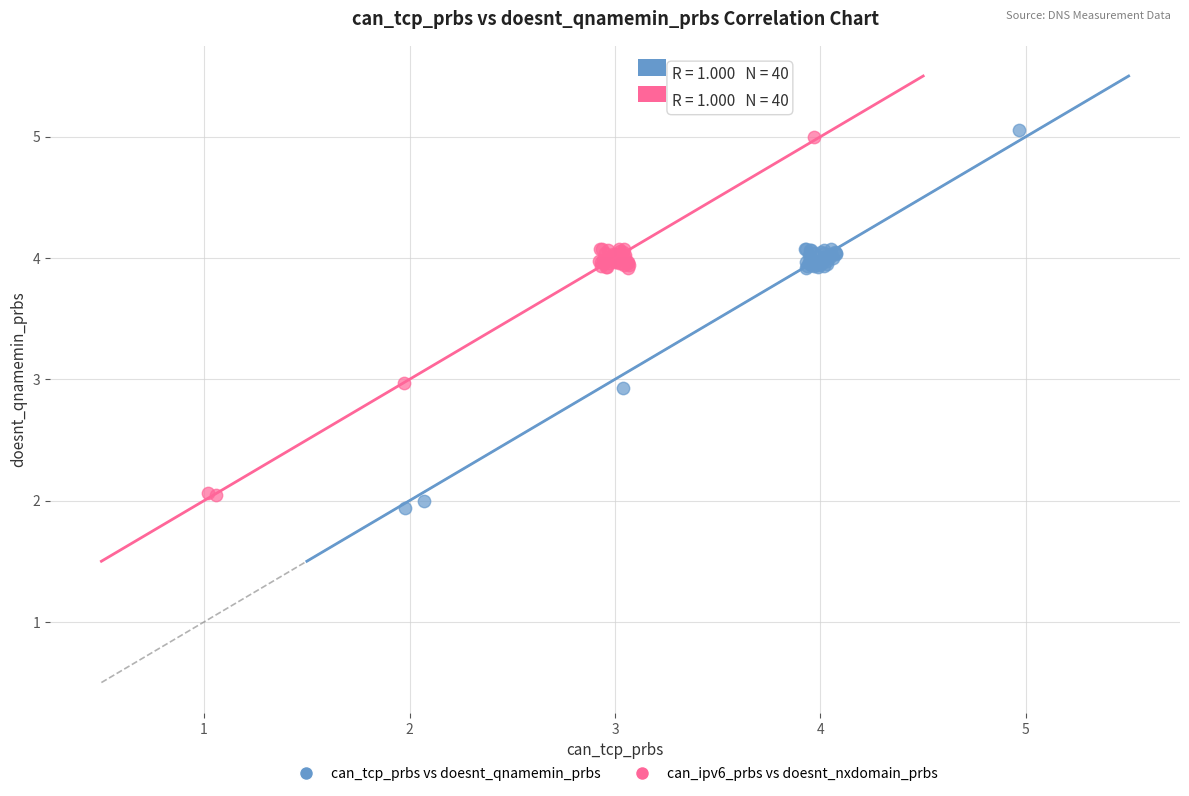

Which series has the largest Y range (max minus min)?

can_tcp_prbs vs doesnt_qnamemin_prbs